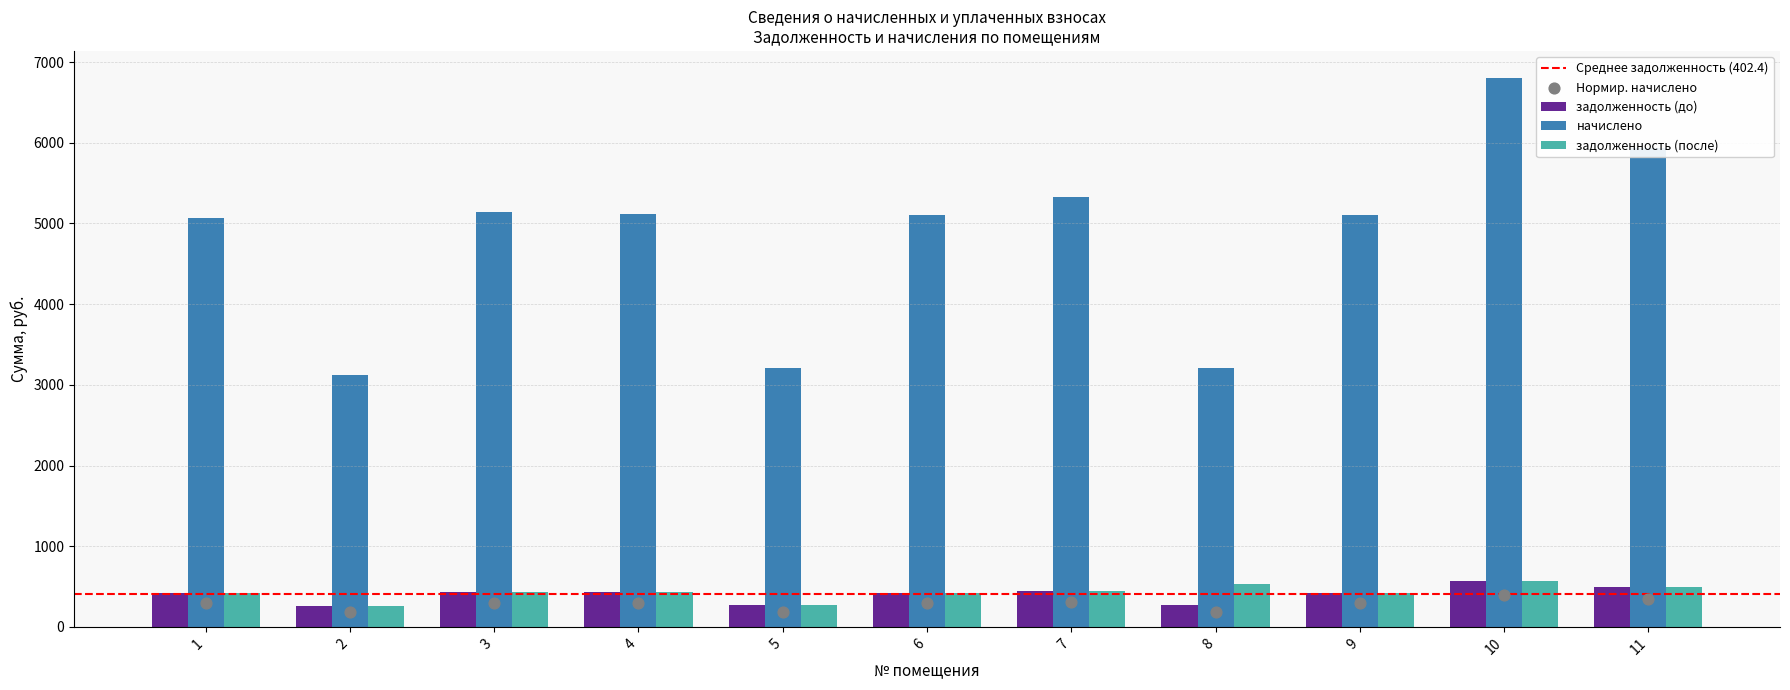

Is the value of начислено at 2 greater than the value of задолженность (до) at 3?

Yes